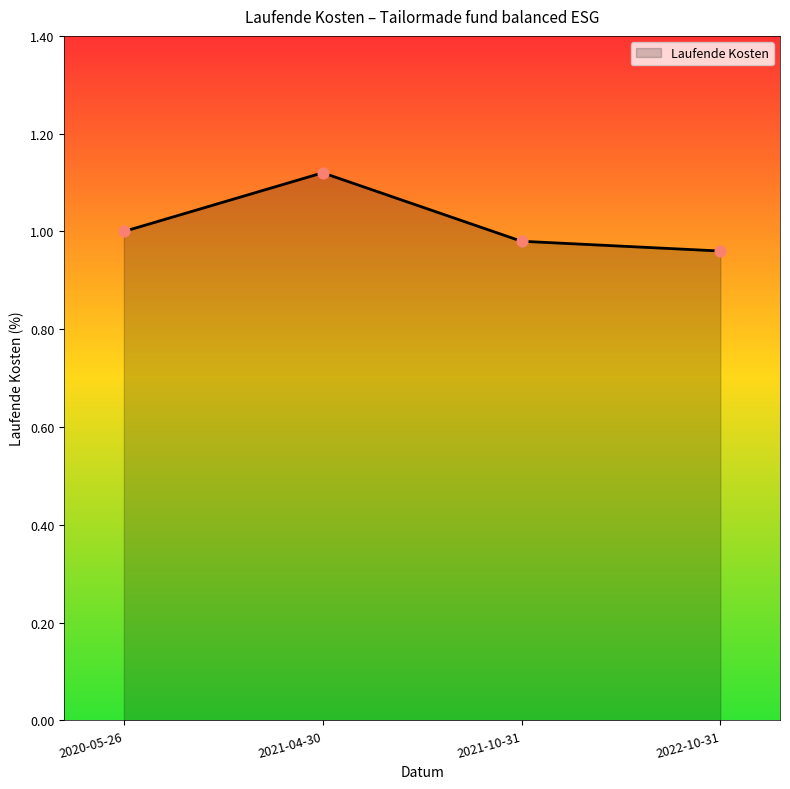

Between 2022-10-31 and 2020-05-26, which is larger?

2020-05-26